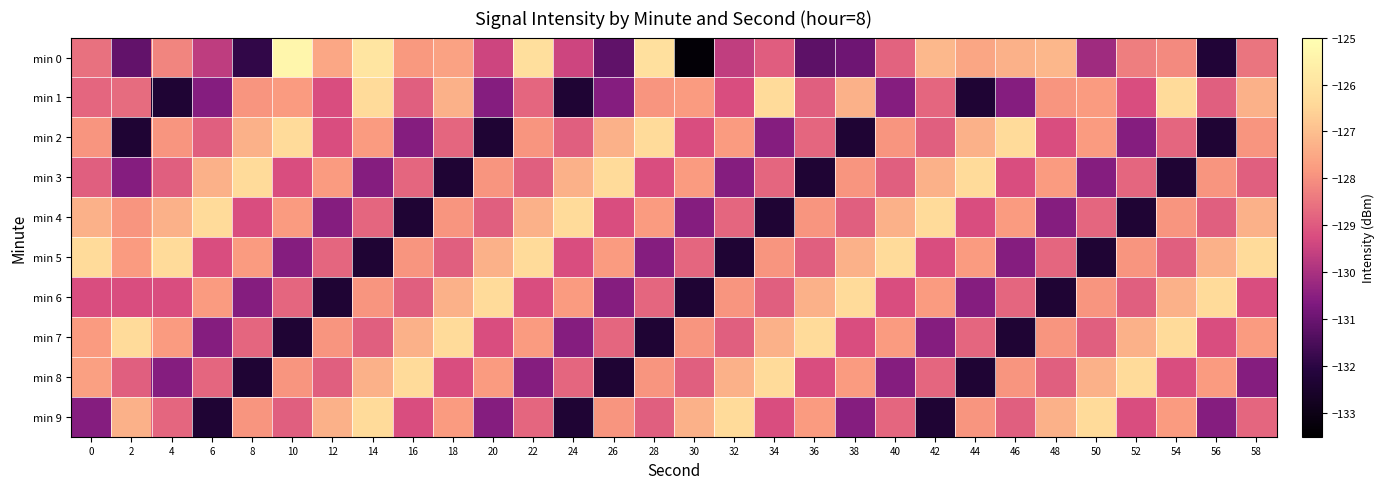

Which series changed the most between 42 and 48?

min 9